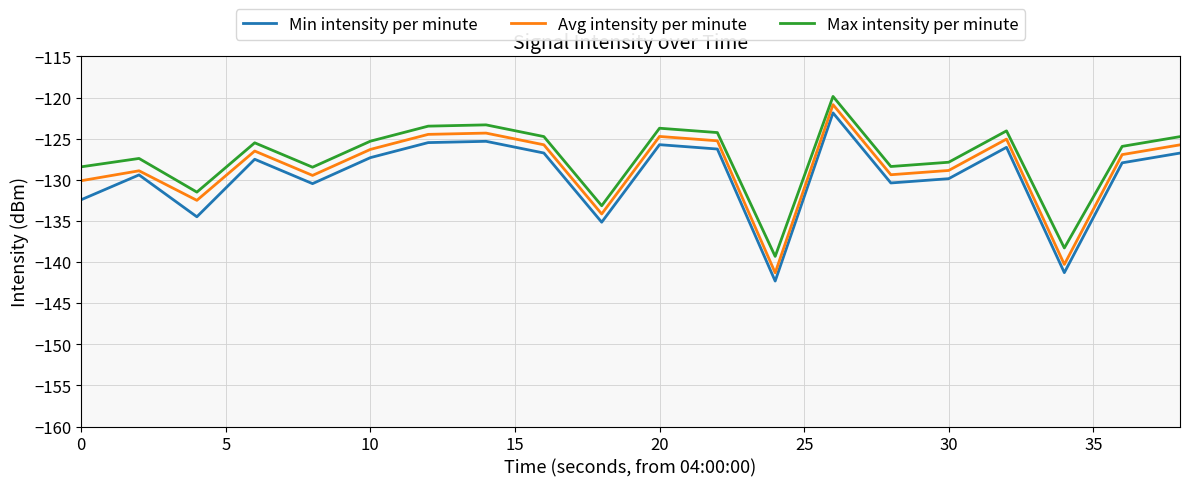

List the series in order of their overall mean, lowest first.

Min intensity per minute, Avg intensity per minute, Max intensity per minute